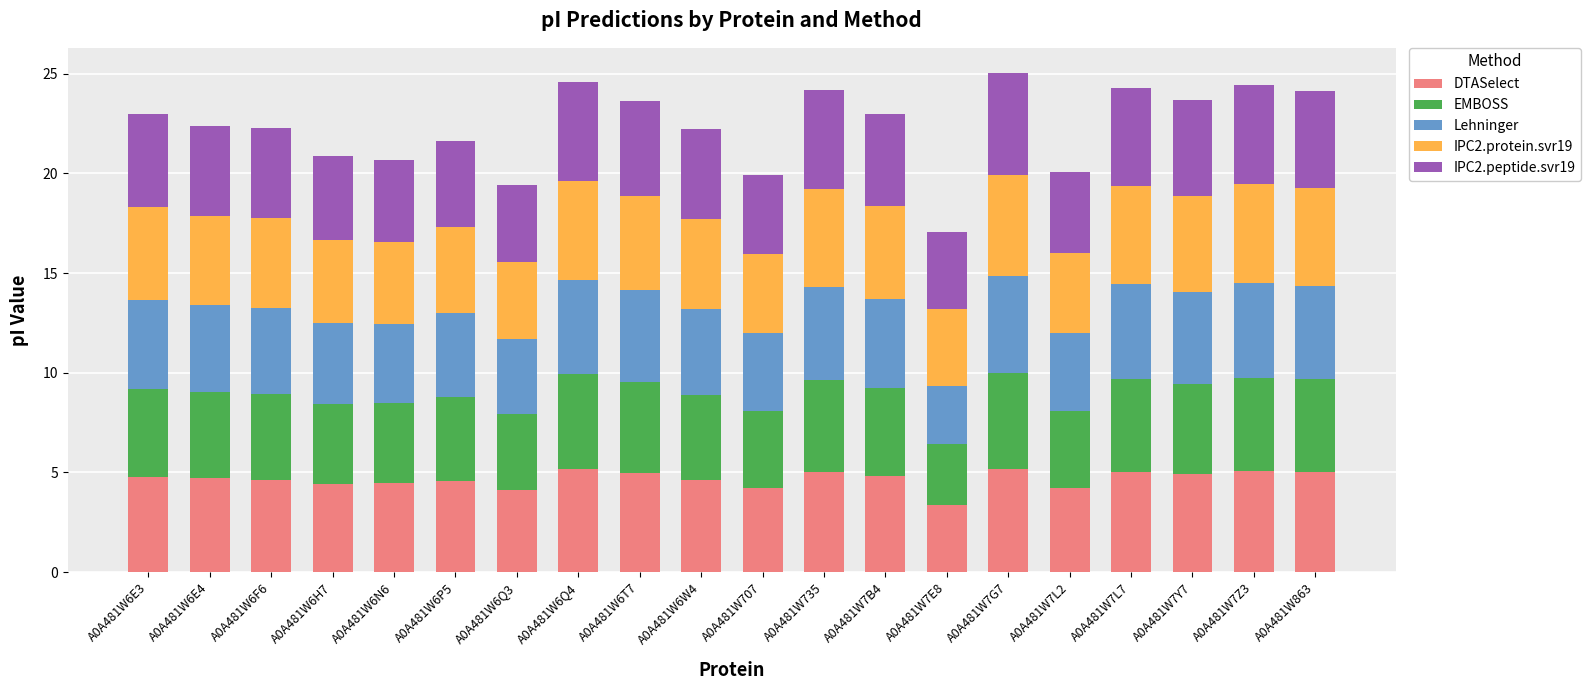

What is the total value across all series at A0A481W7L2?

20.0